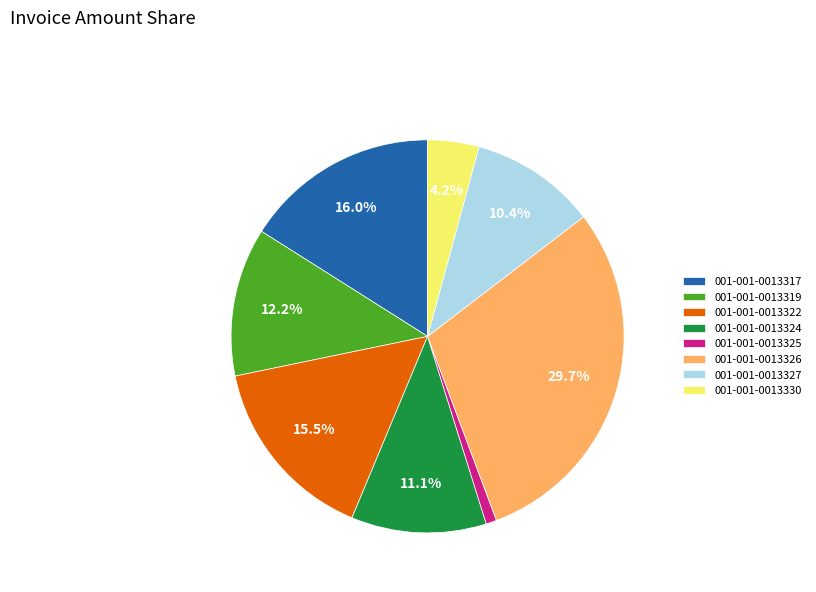

How many segments does this pie chart have?

8